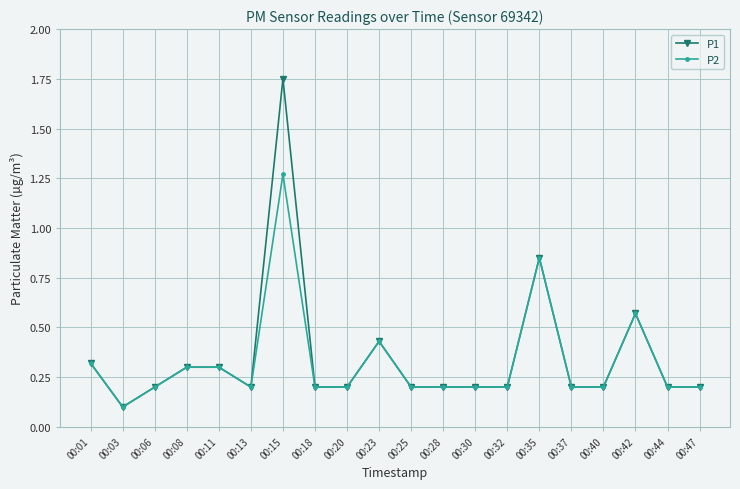

What is the value of the P1 point at the 16th from the left?

0.2